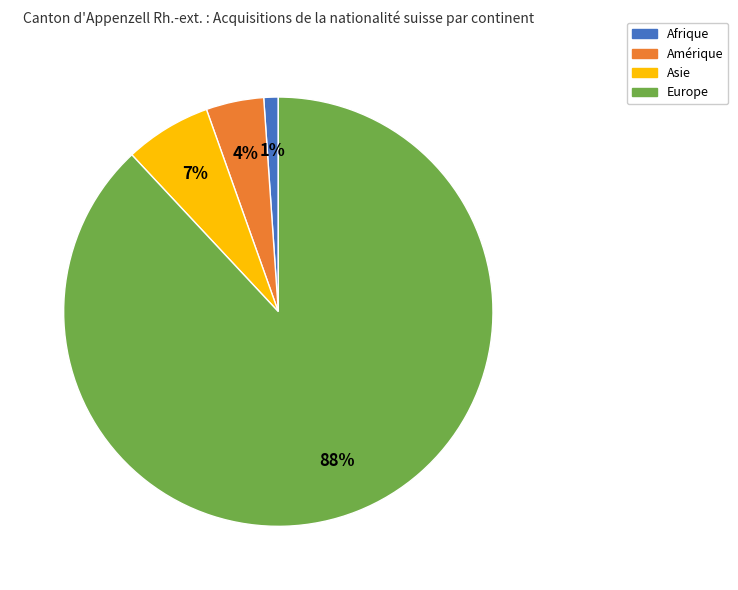

To the nearest percent, what percentage of the pie is Afrique?

1%